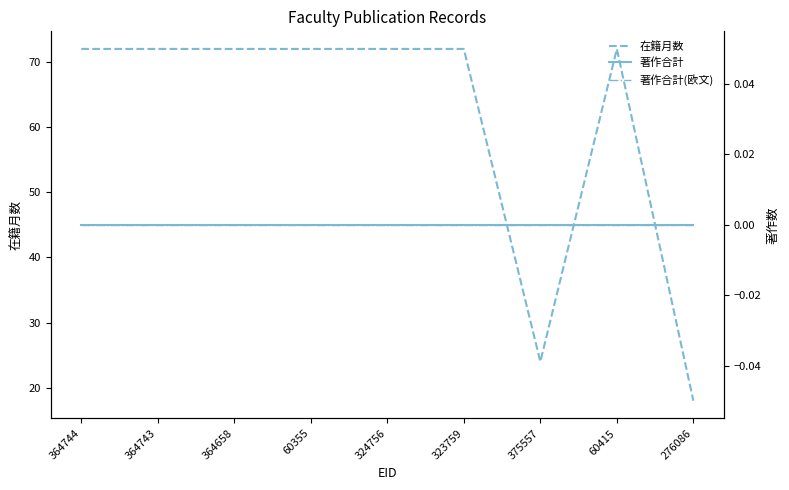

How many series are shown in this chart?

3